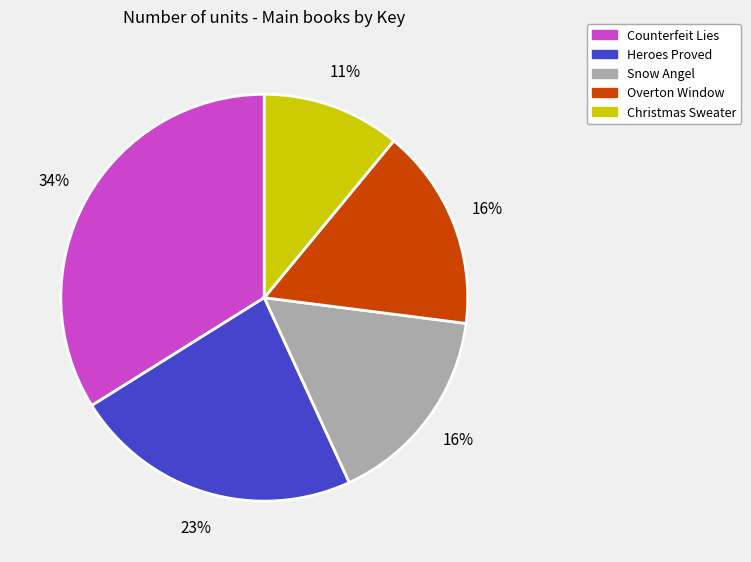

What percentage is the Heroes Proved slice, to the nearest percent?

23%